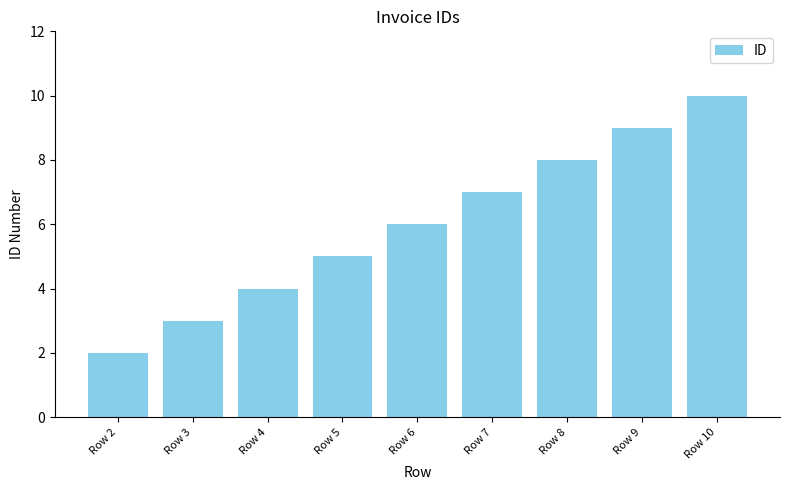

How many values are between 4 and 8?

5